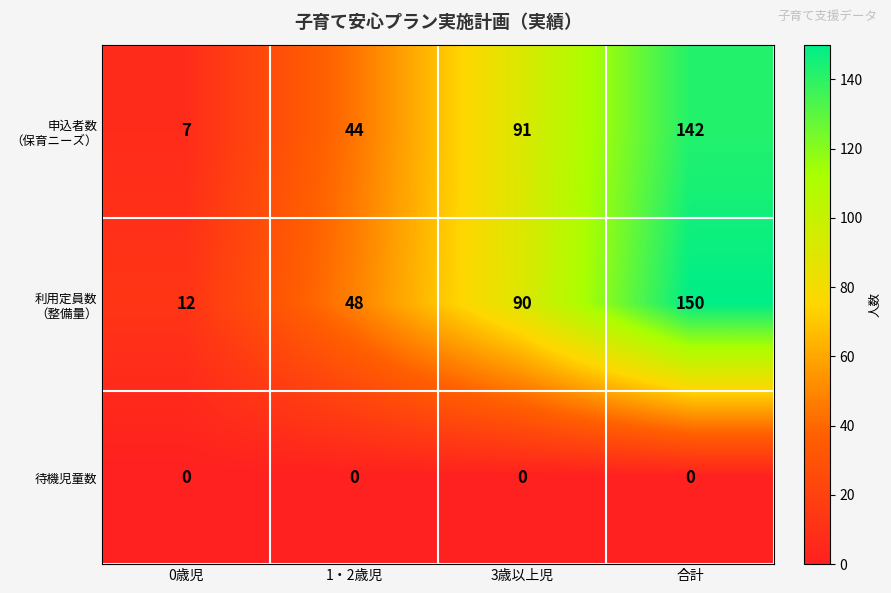

What is the difference between the highest and lowest values at 0歳児?

12